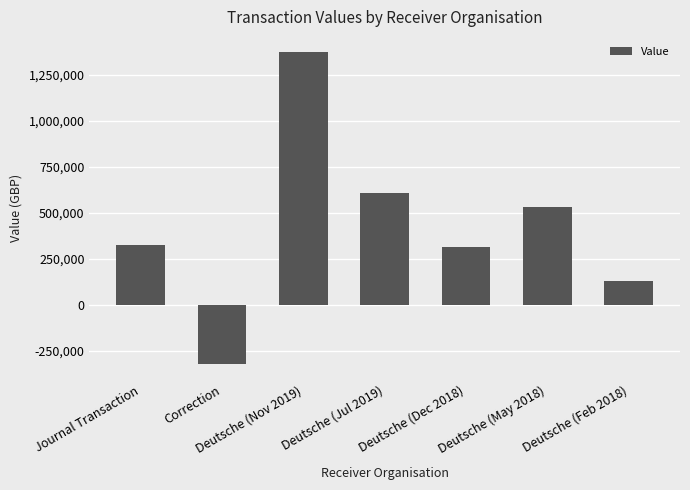

Approximately how many times larger is the value at Deutsche (Dec 2018) compared to Deutsche (Feb 2018)?

2.4